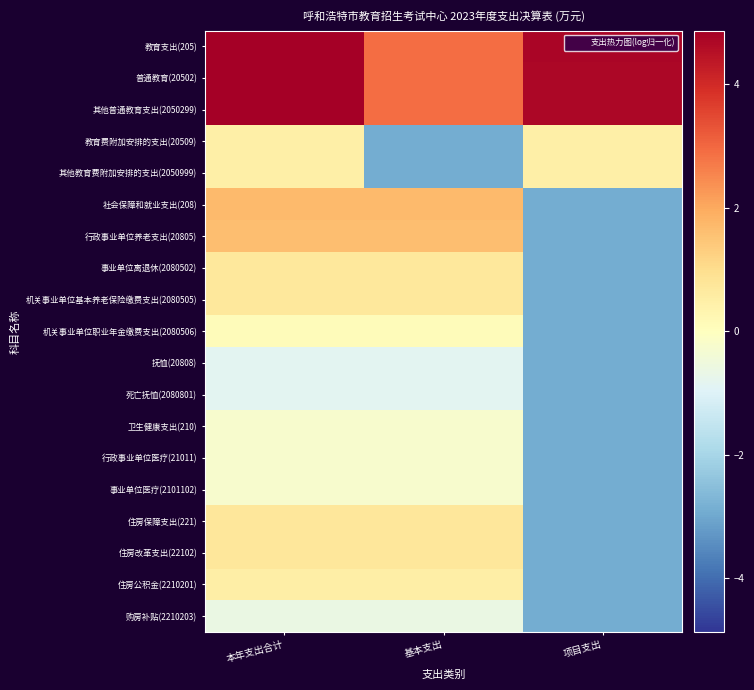

At which category is the sum across all series the highest?

本年支出合计